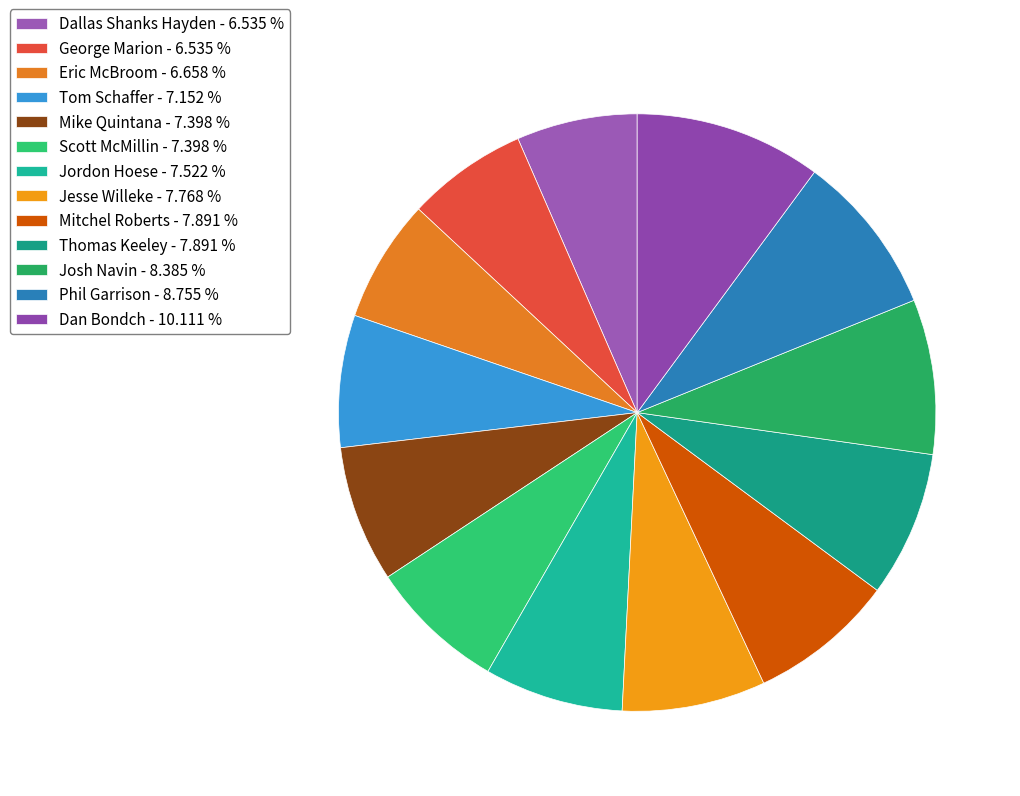

To the nearest percent, what is the difference between the George Marion and Mike Quintana slice percentages?

1%